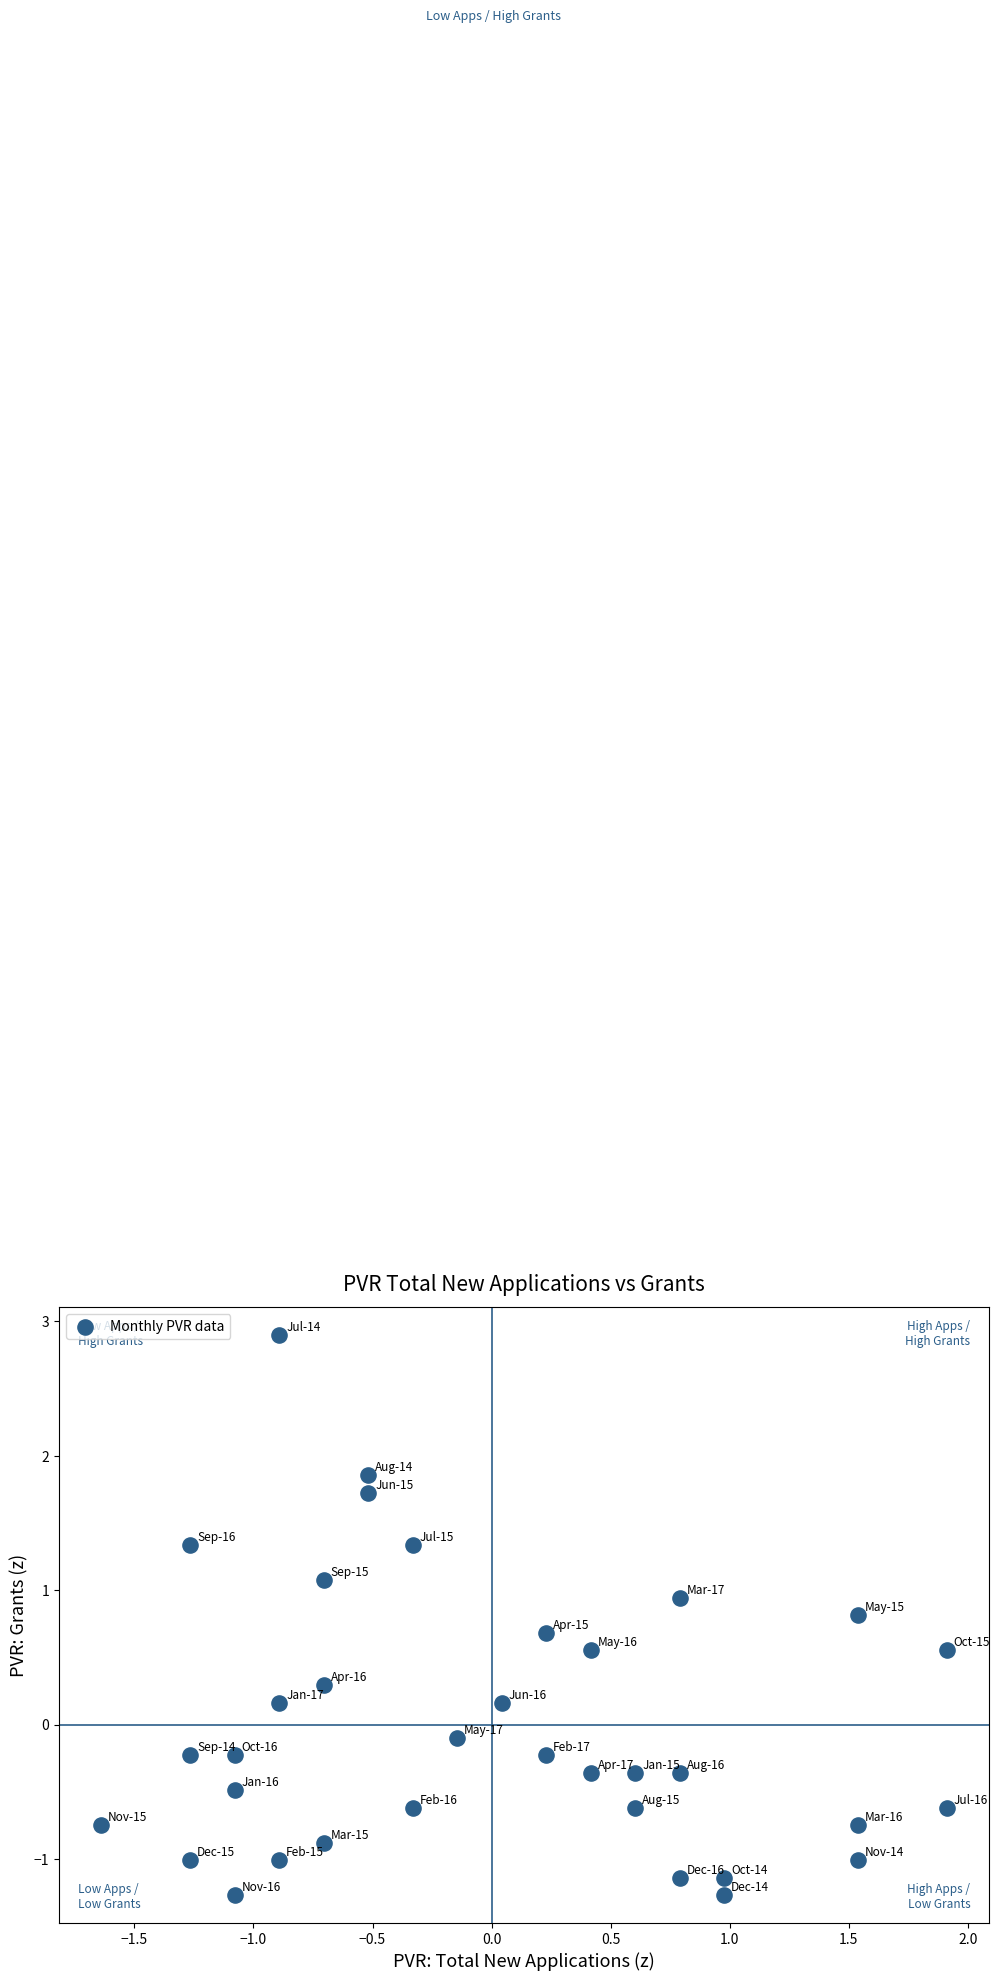

What is the range of Y values (max minus min)?

4.2